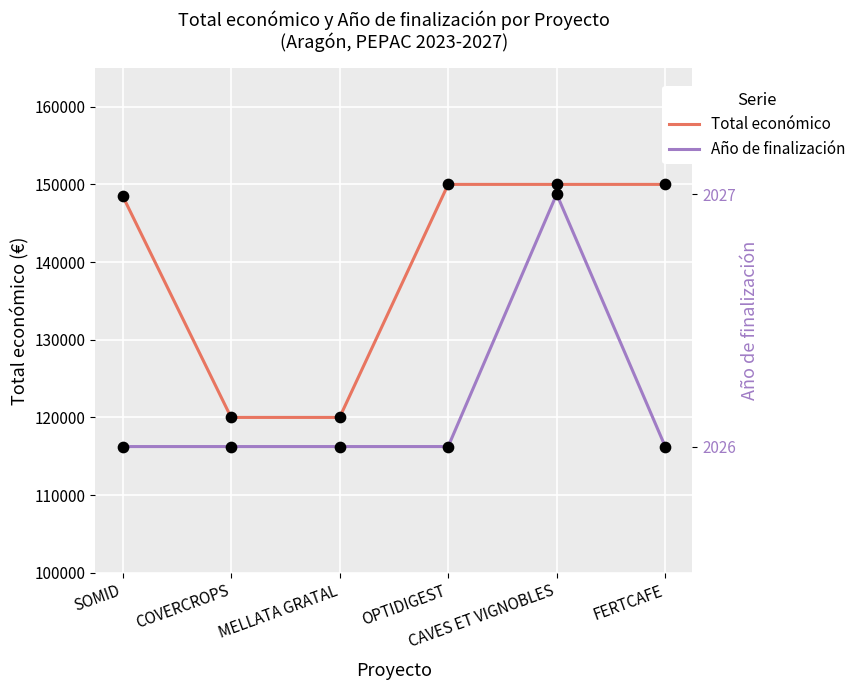

Which series reaches the maximum Y coordinate?

Total económico